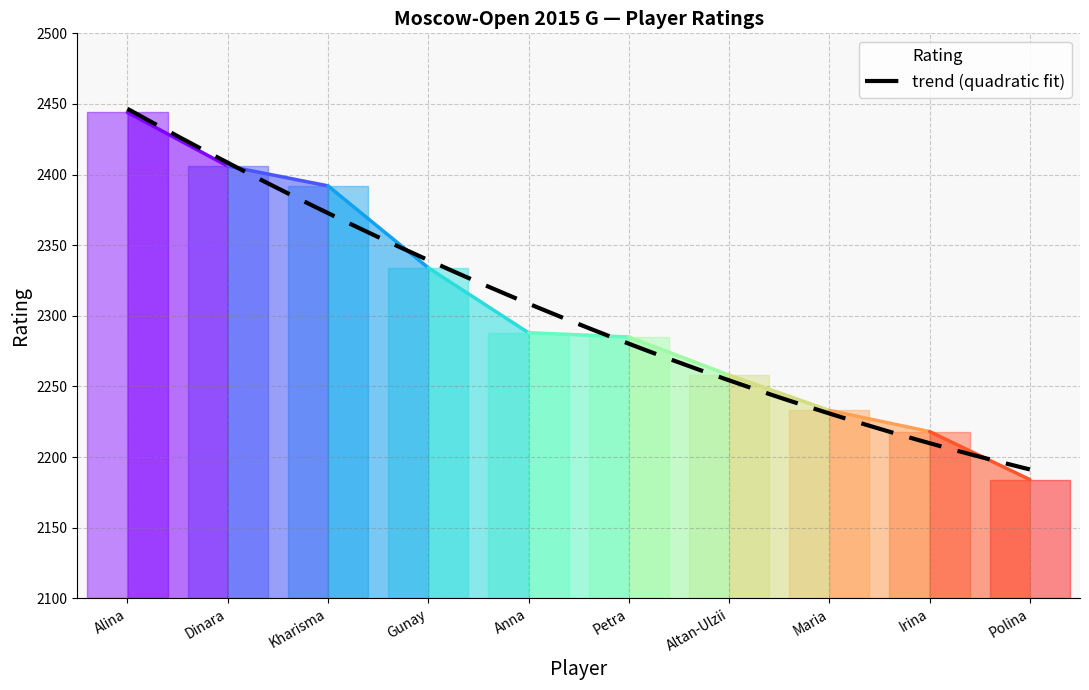

Does the chart have visible grid lines?

Yes